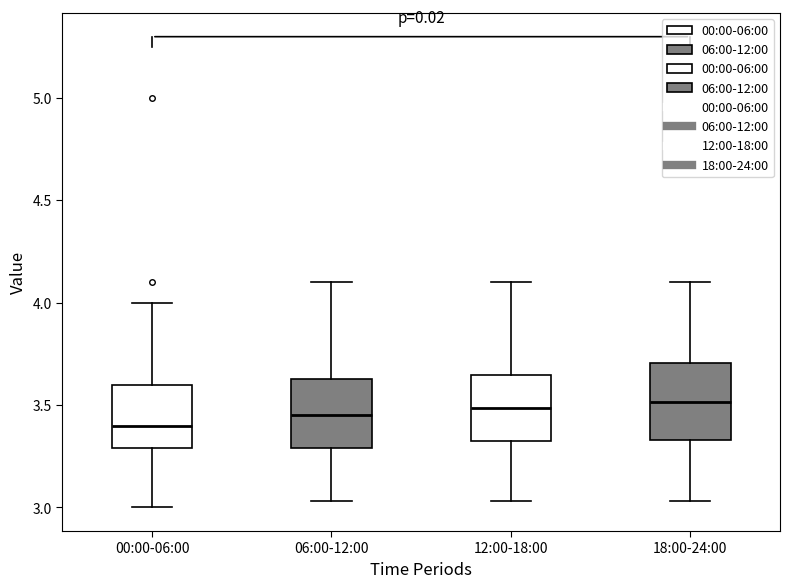

Where does the median line of the box for 18:00-24:00 sit on the y-axis? The values are not printed on the chart, so give them approximately, as read against the axis.

3.50